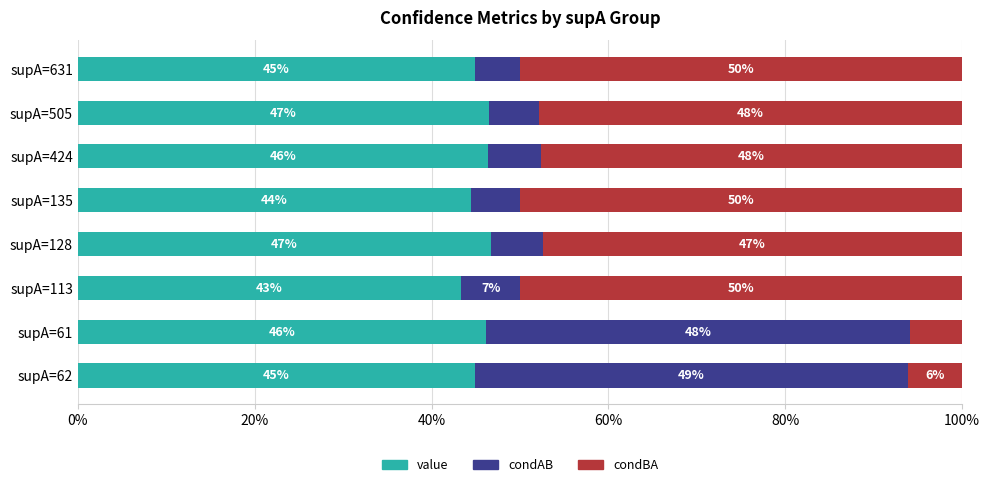

Count the value values in the range 0 to 1.

8